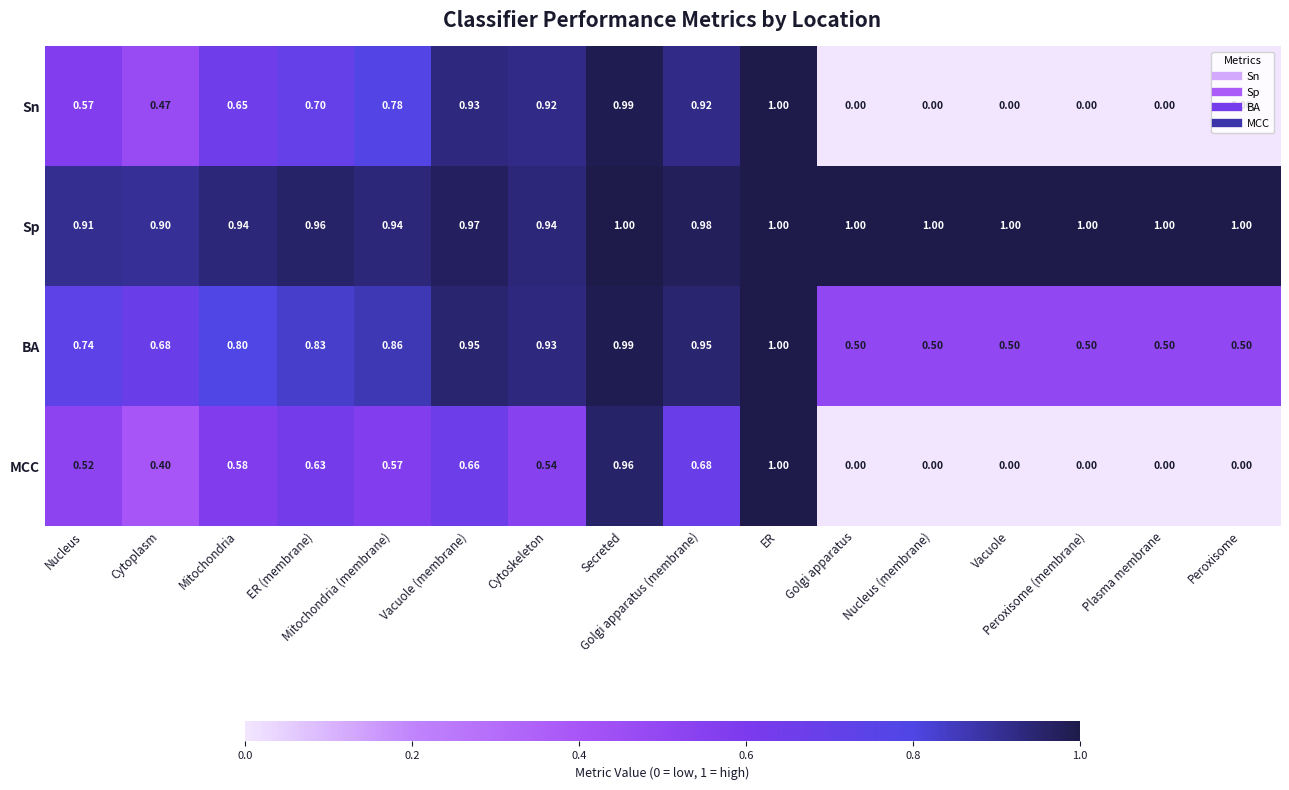

List the series in order of their overall mean, highest first.

Sp, BA, Sn, MCC